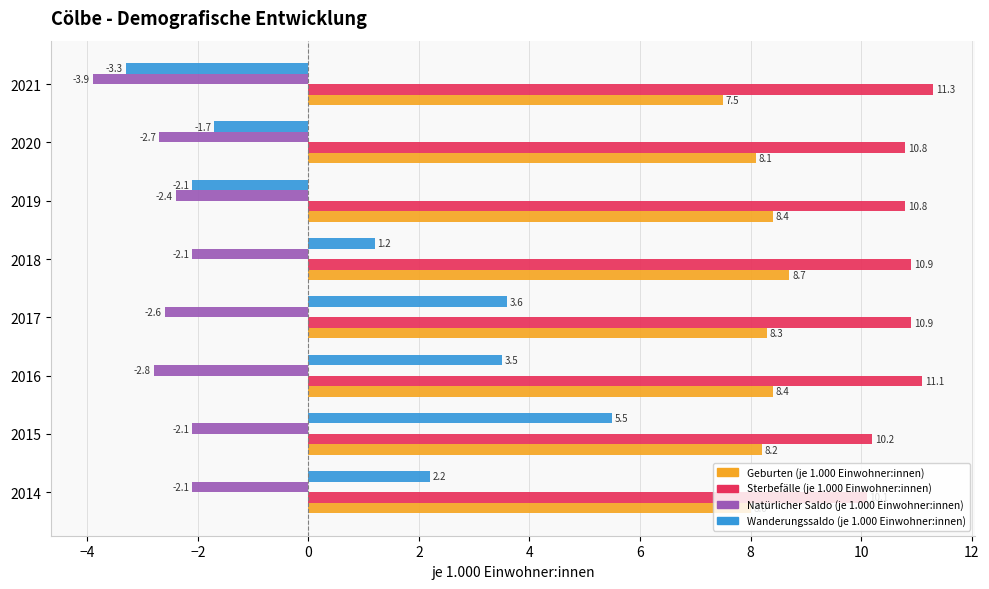

What is the sum of the Natürlicher Saldo (je 1.000 Einwohner:innen) values at 2019 and 2014?

-4.5